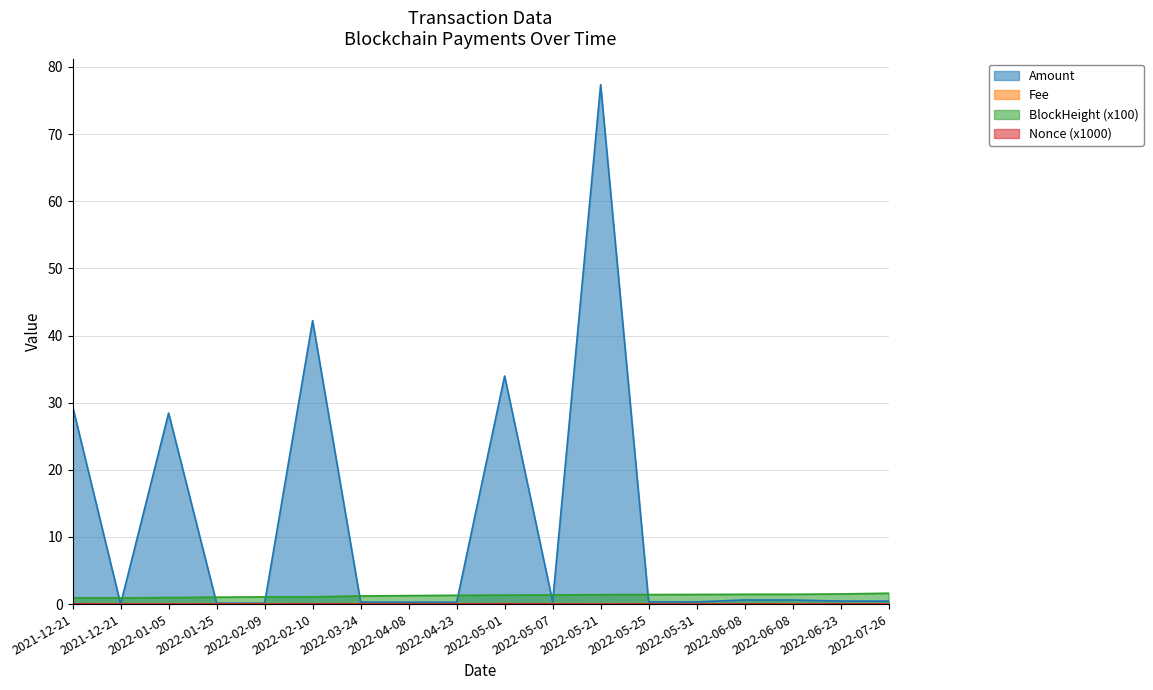

How many lines are shown in the chart?

4